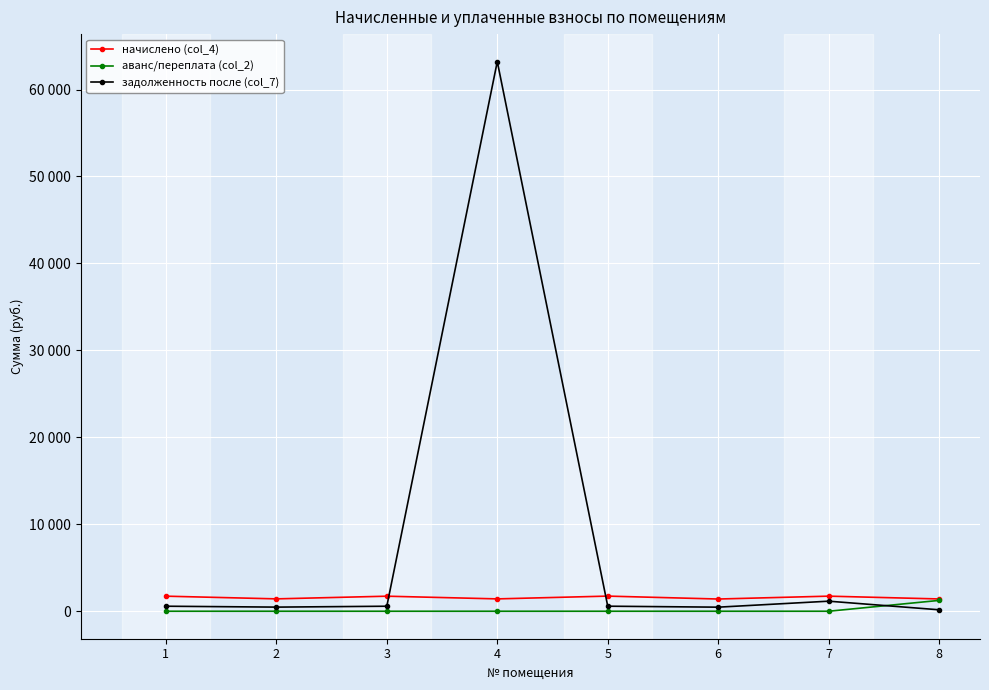

At which category is the sum across all series the highest?

4